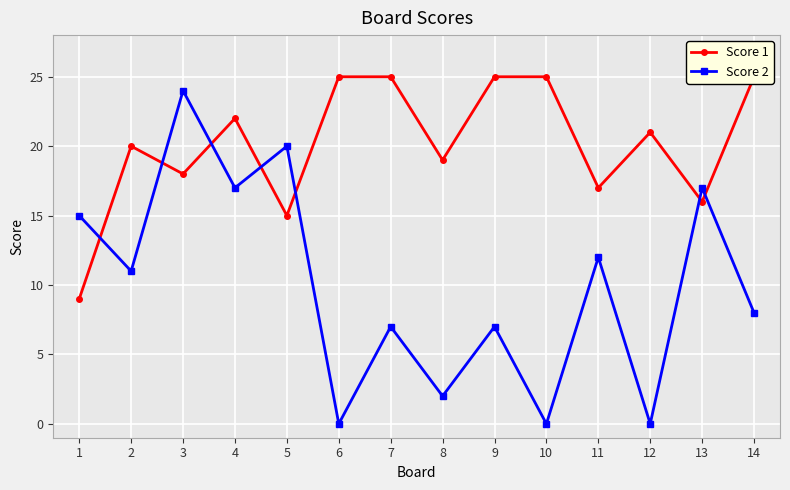

At how many categories does at least one series exceed 18?

11